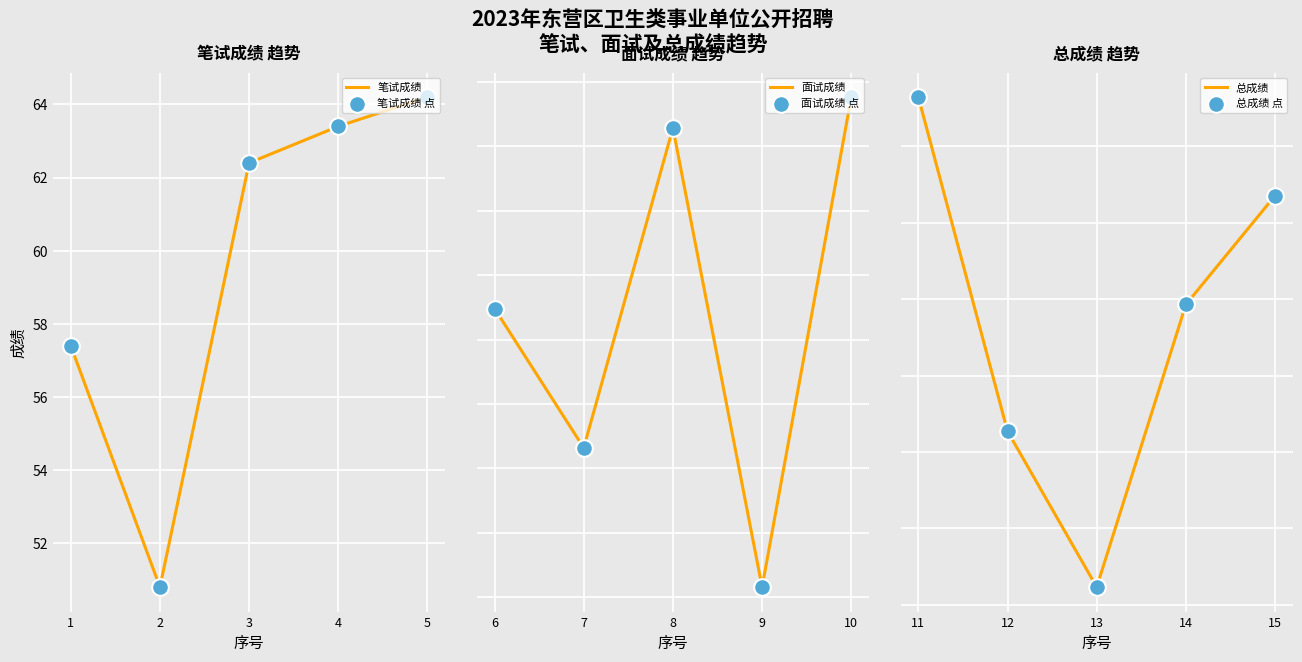

Which series contains the highest Y value?

面试成绩